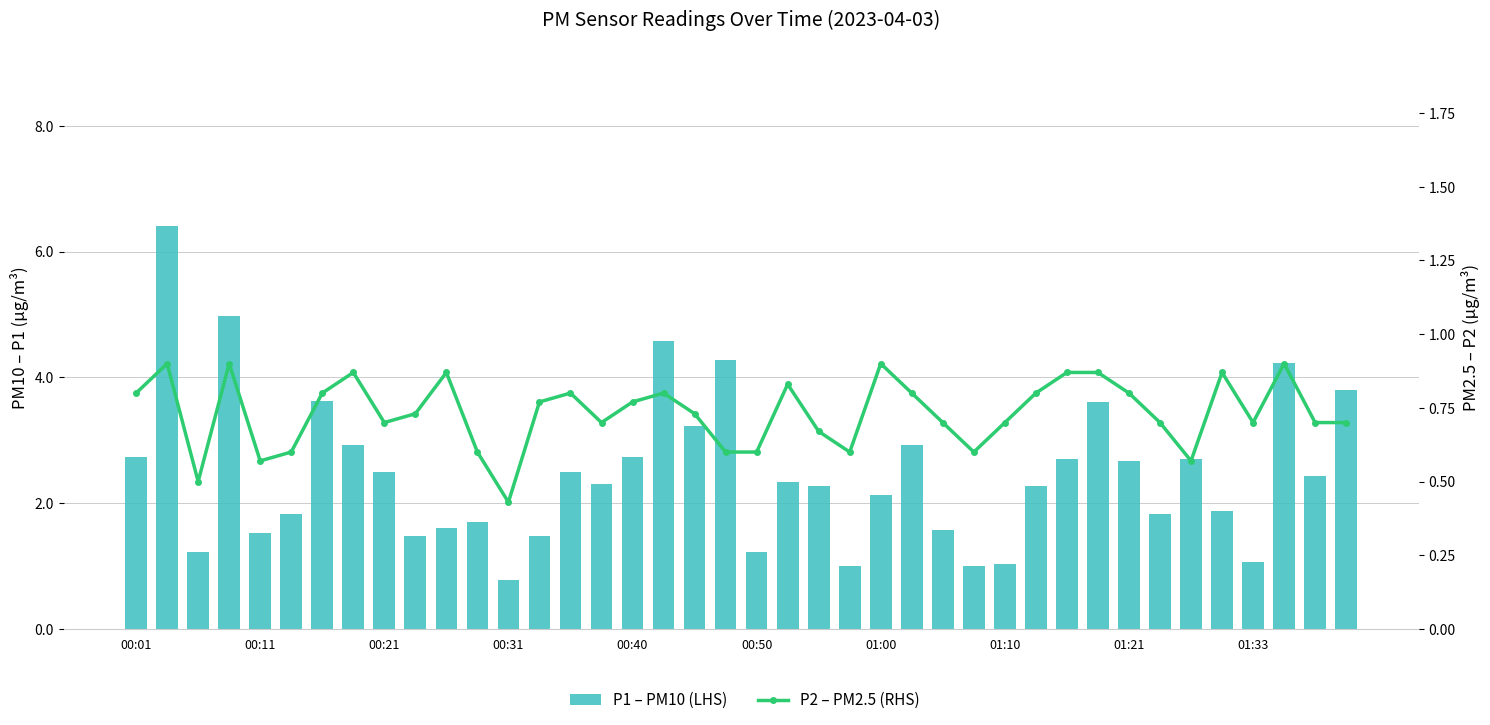

Reading left to right, transcribe all the data shown in this chart.

P1 – PM10 (LHS): 2.7	6.4	1.2	5.0	1.5	1.8	3.6	2.9	2.5	1.5	1.6	1.7	0.8	1.5	2.5	2.3	2.7	4.6	3.2	4.3	1.2	2.3	2.3	1.0	2.1	2.9	1.6	1.0	1.0	2.3	2.7	3.6	2.7	1.8	2.7	1.9	1.1	4.2	2.4	3.8
P2 – PM2.5 (RHS): 0.8	0.9	0.5	0.9	0.6	0.6	0.8	0.9	0.7	0.7	0.9	0.6	0.4	0.8	0.8	0.7	0.8	0.8	0.7	0.6	0.6	0.8	0.7	0.6	0.9	0.8	0.7	0.6	0.7	0.8	0.9	0.9	0.8	0.7	0.6	0.9	0.7	0.9	0.7	0.7